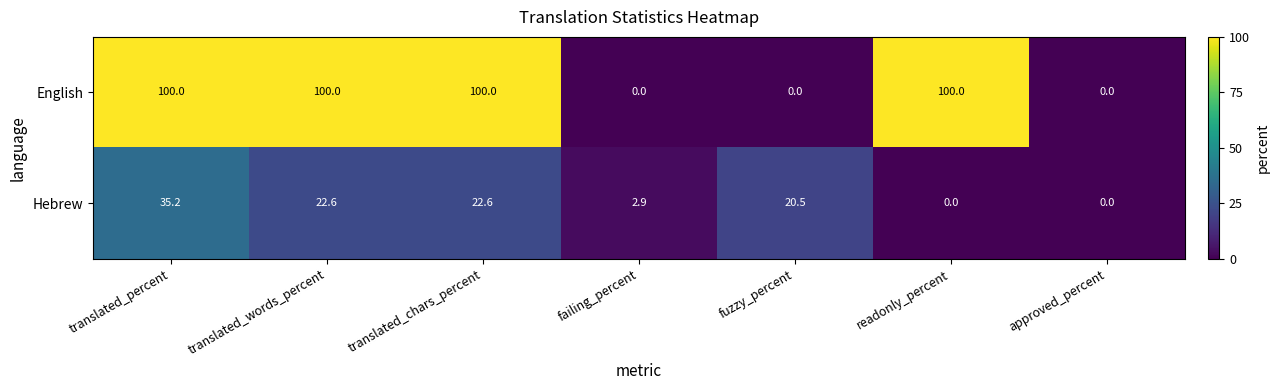

Rank the series by their average value, from lowest to highest.

Hebrew, English